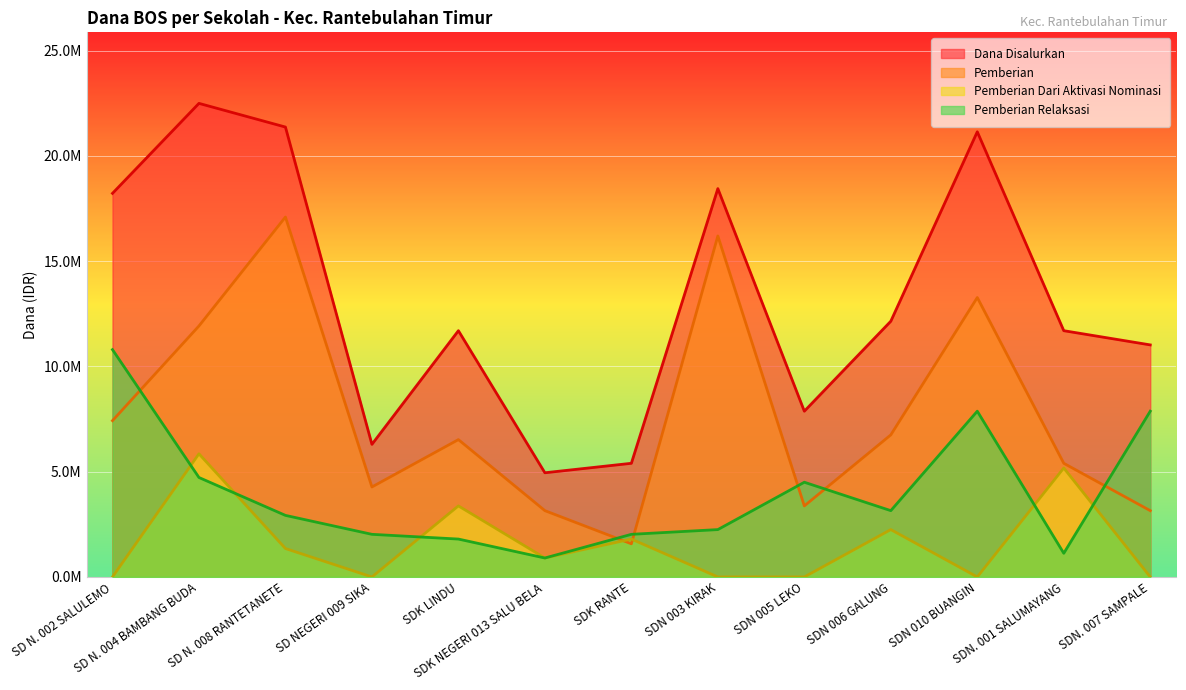

What is the difference between the highest and lowest values at SD NEGERI 009 SIKA?

6300000